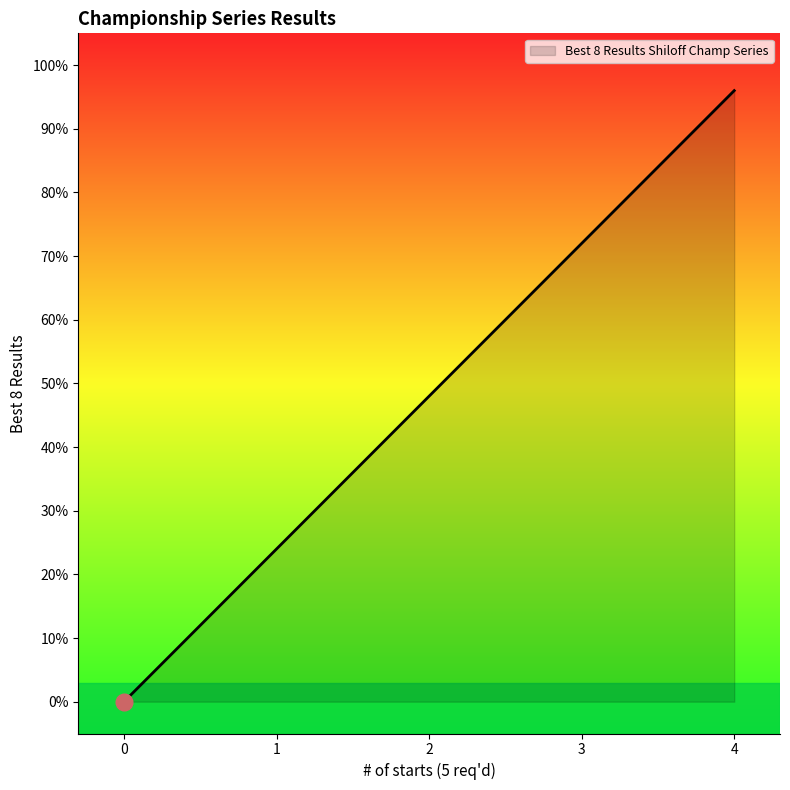

True or false: the data has more than 0 interior local peaks.

False